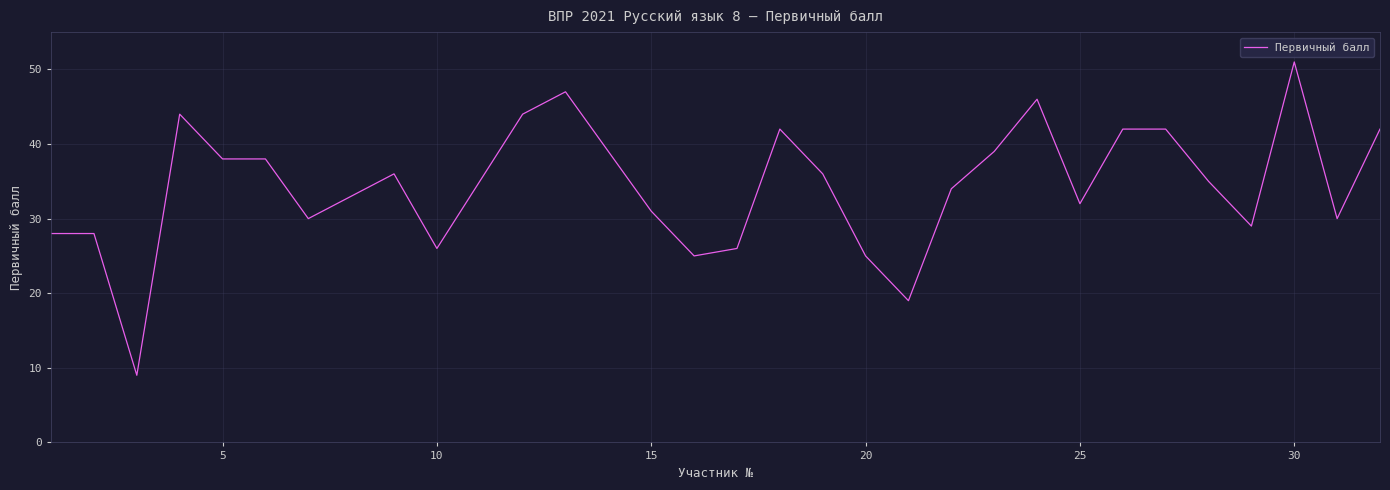

What is the difference between the maximum and minimum values?

42